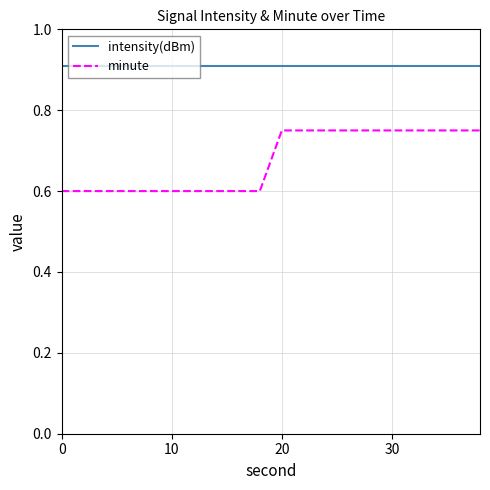

True or false: minute and intensity(dBm) intersect in this chart.

False